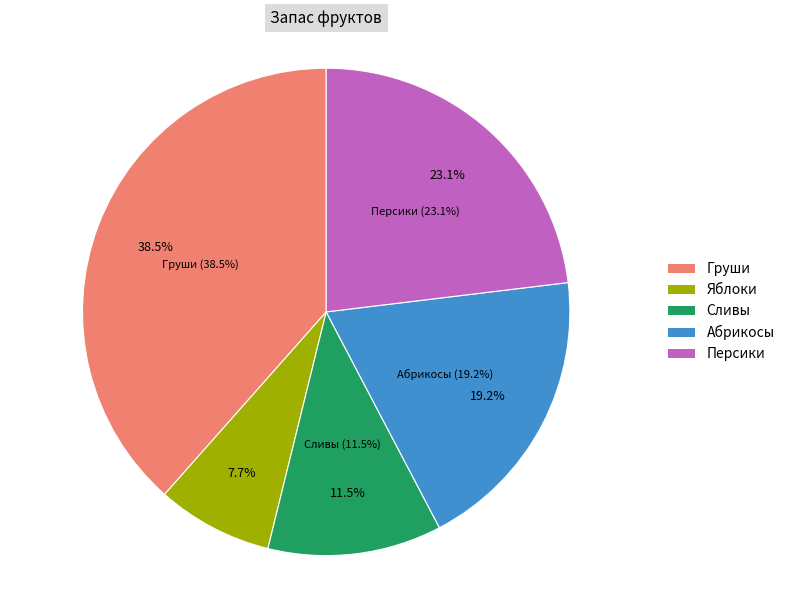

Does Яблоки account for over 50% of the chart?

No